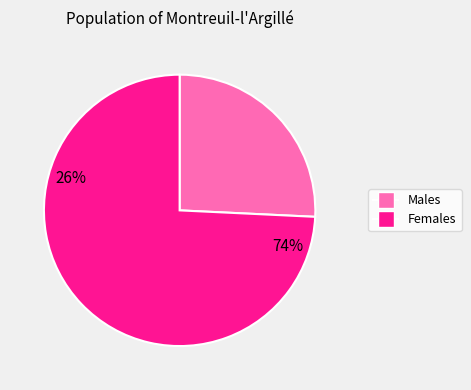

Is there a majority slice in this chart?

Yes